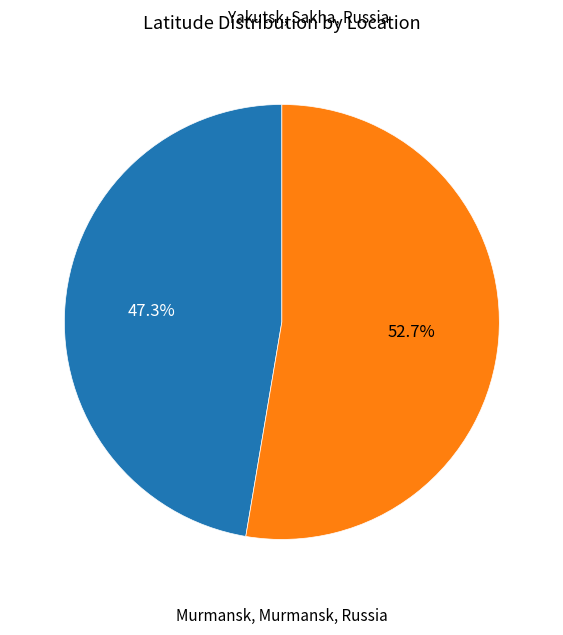

Is there any slice that represents more than half of the pie?

Yes